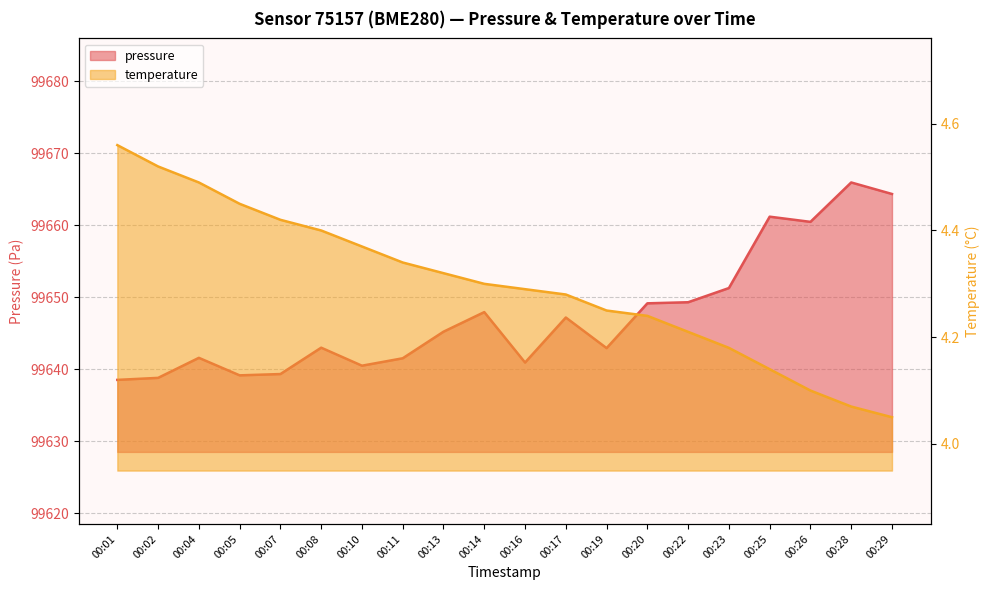

Between 00:20 and 00:29, which is larger?

00:29